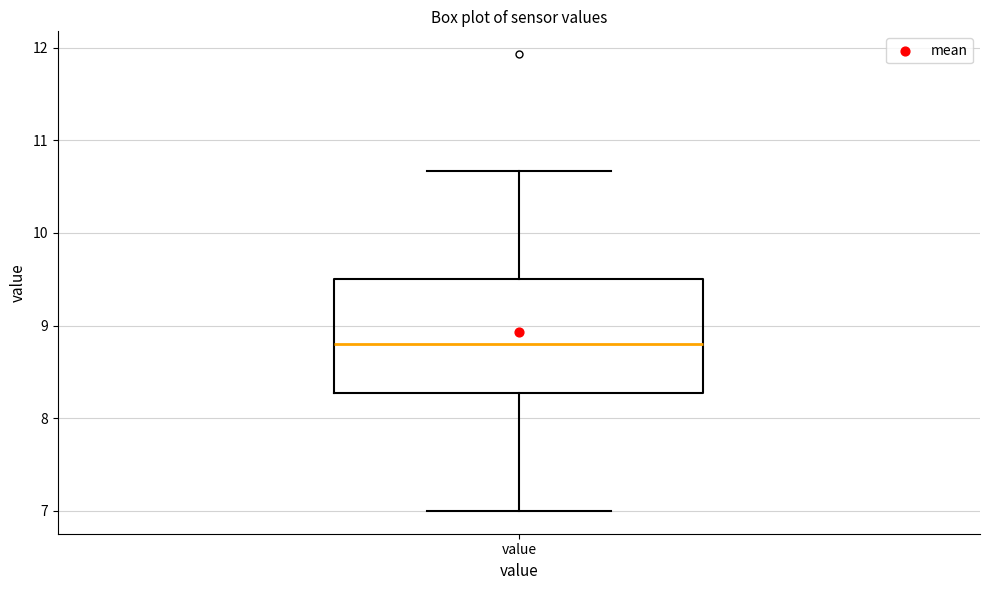

Where is the upper edge of the box for value on the y-axis? The values are not printed on the chart, so give them approximately, as read against the axis.

9.5